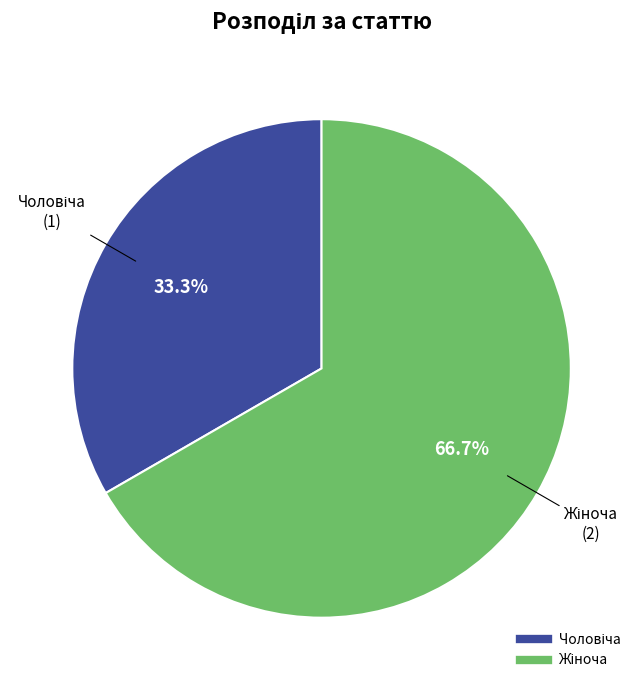

Is there a majority slice in this chart?

Yes